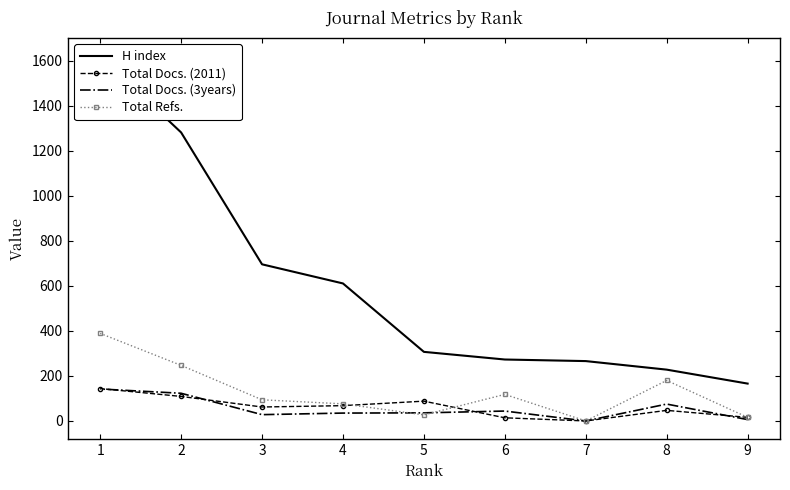

Which has a higher value, 1 or 7?

1